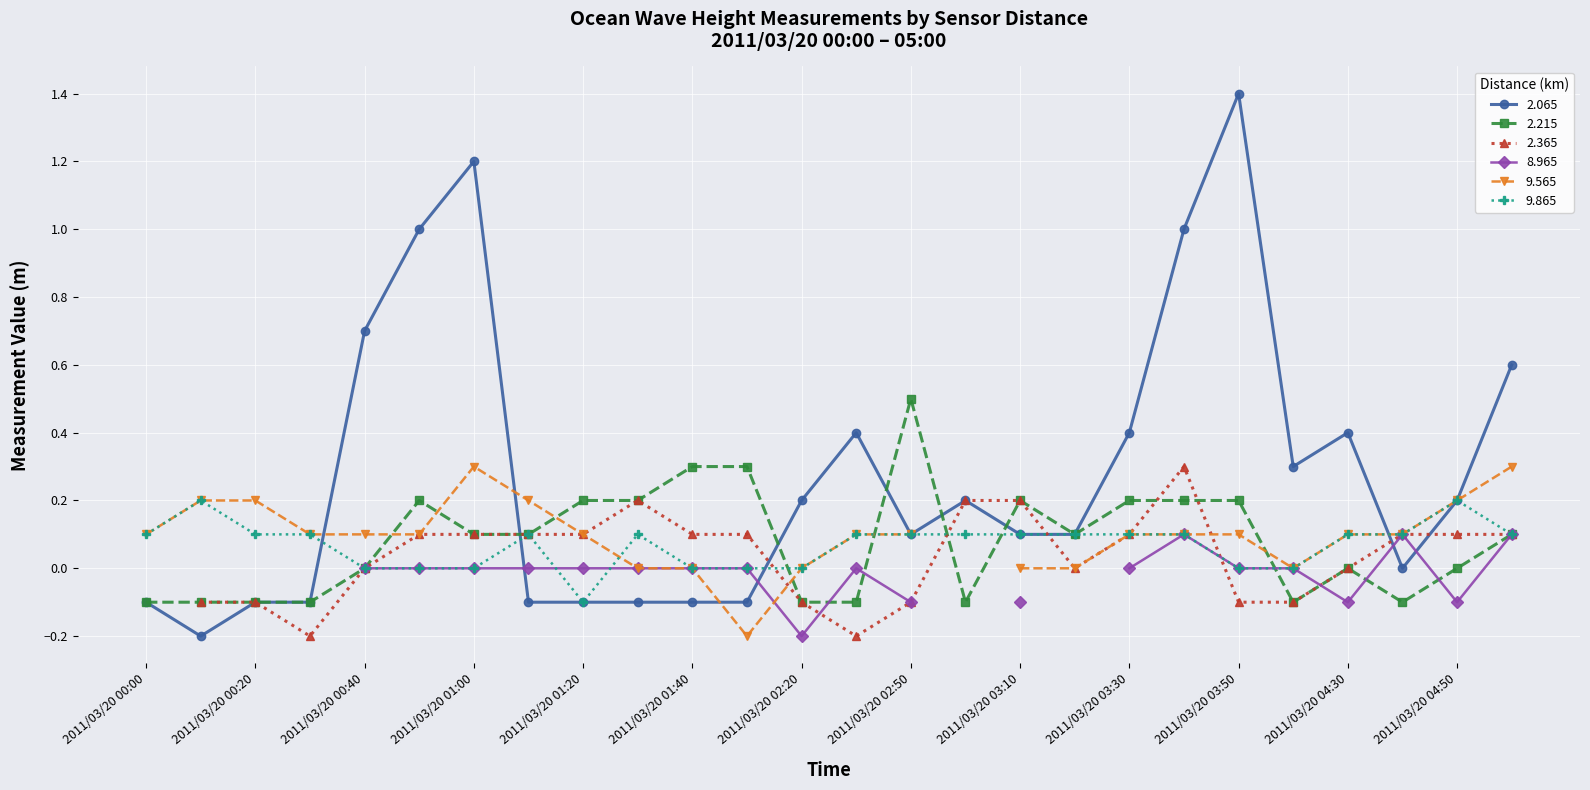

The value of 9.865 at 2011/03/20 01:00 is 0.0. True or false?

True